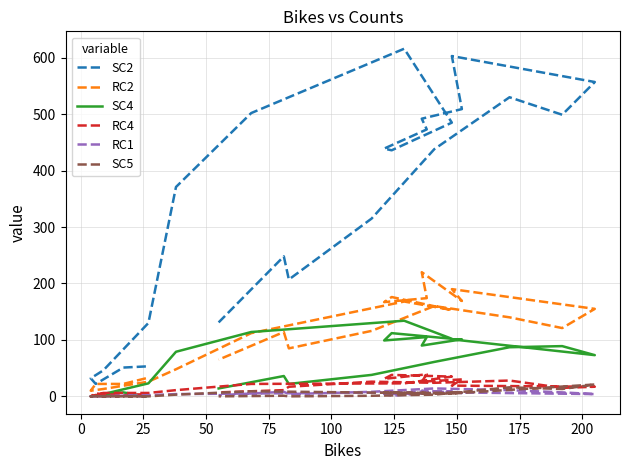

True or false: SC4 and SC5 intersect in this chart.

False